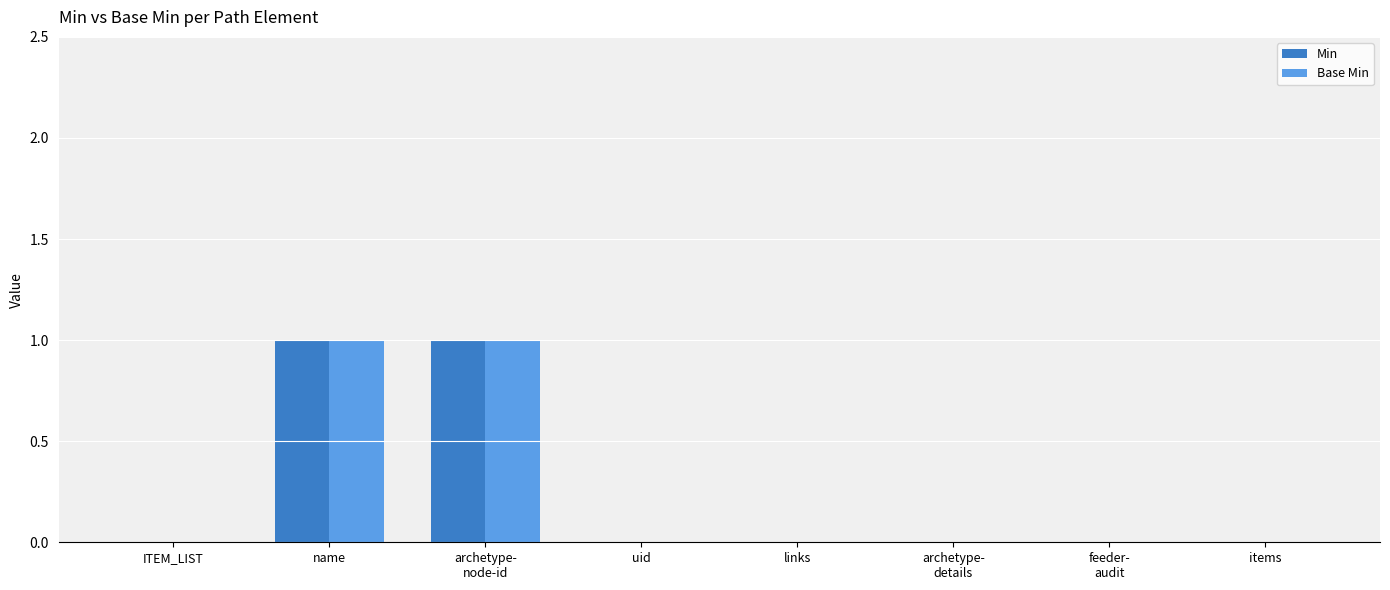

Is it true that Base Min equals 0 at items?

True